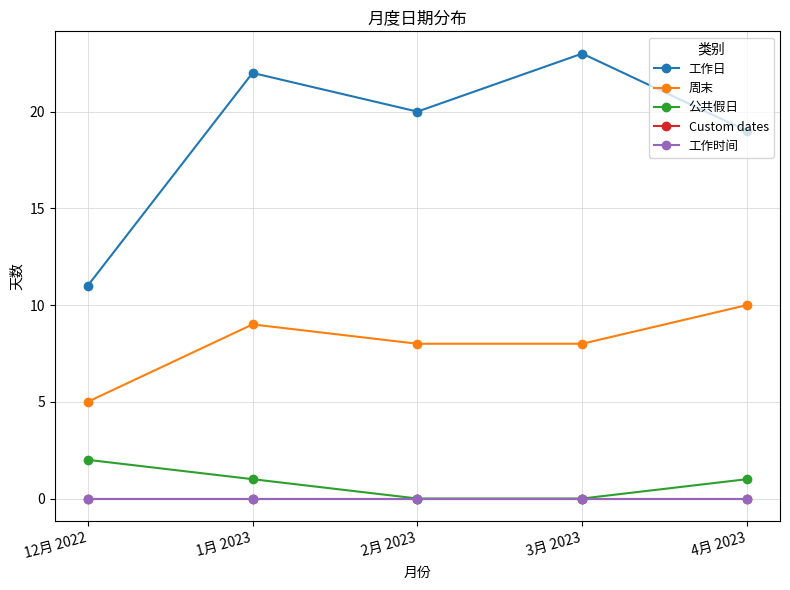

True or false: 工作时间 and 公共假日 cross at least once.

False